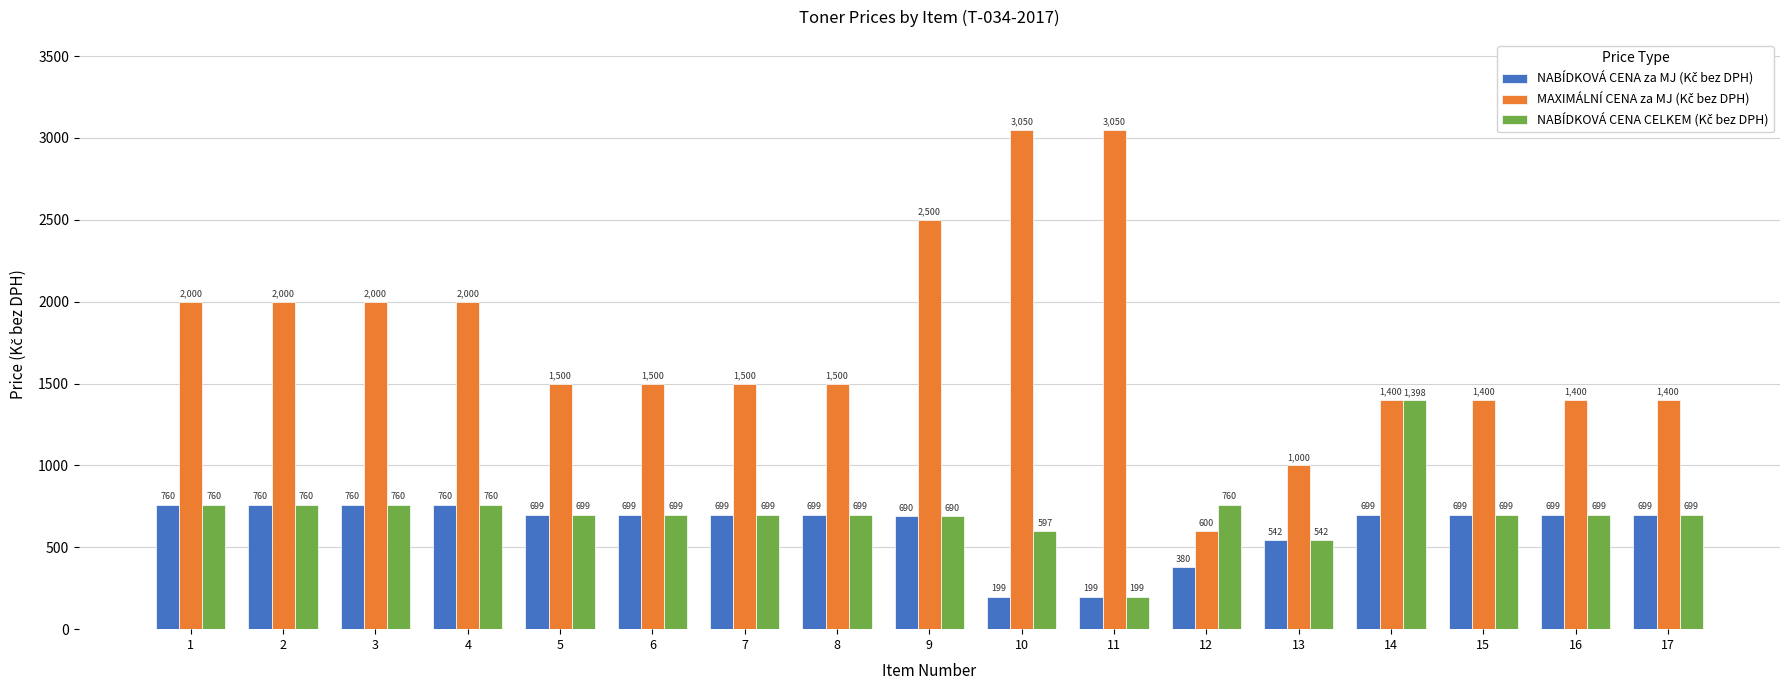

At which category is the sum across all series the highest?

9